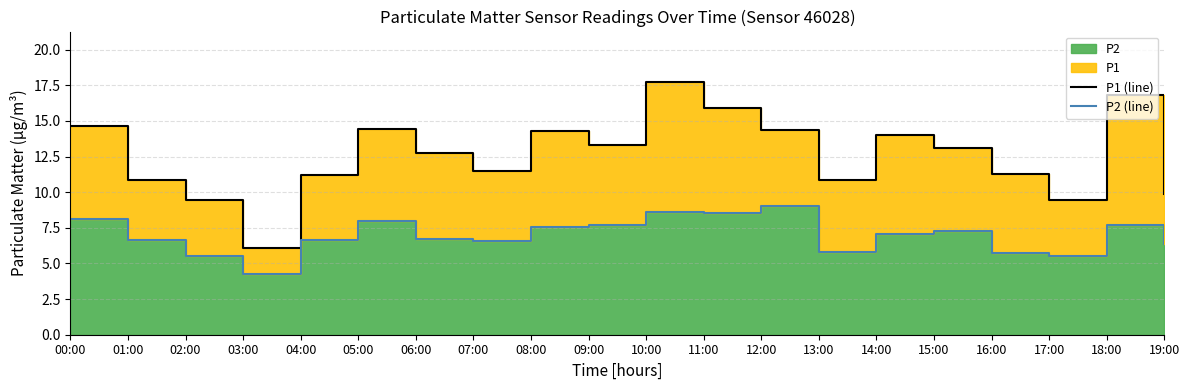

Which series has the largest total across all categories?

P1 (line)